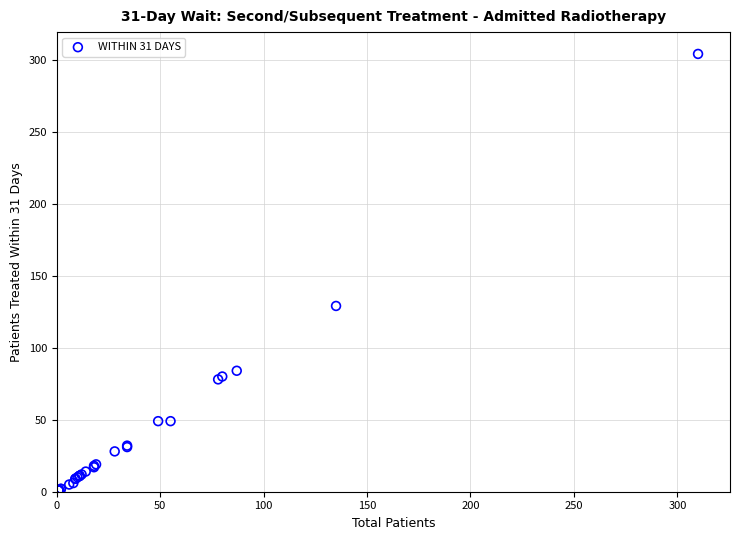

What Y value in the scatter plot is closest to 152?

129